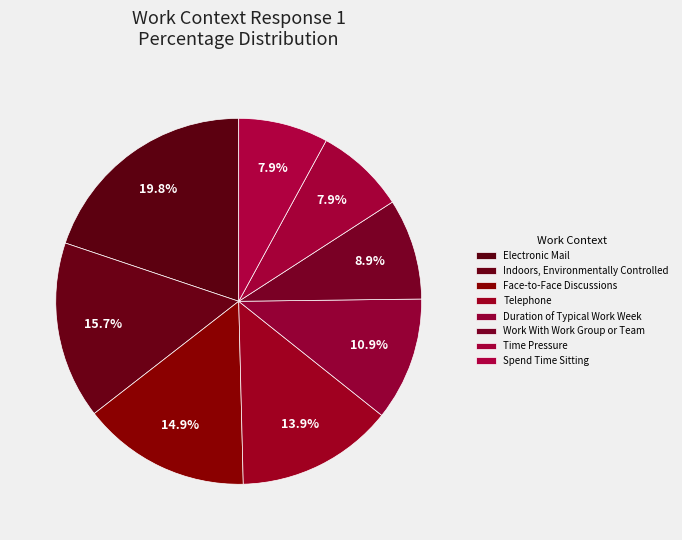

How many slices are in this pie chart?

8